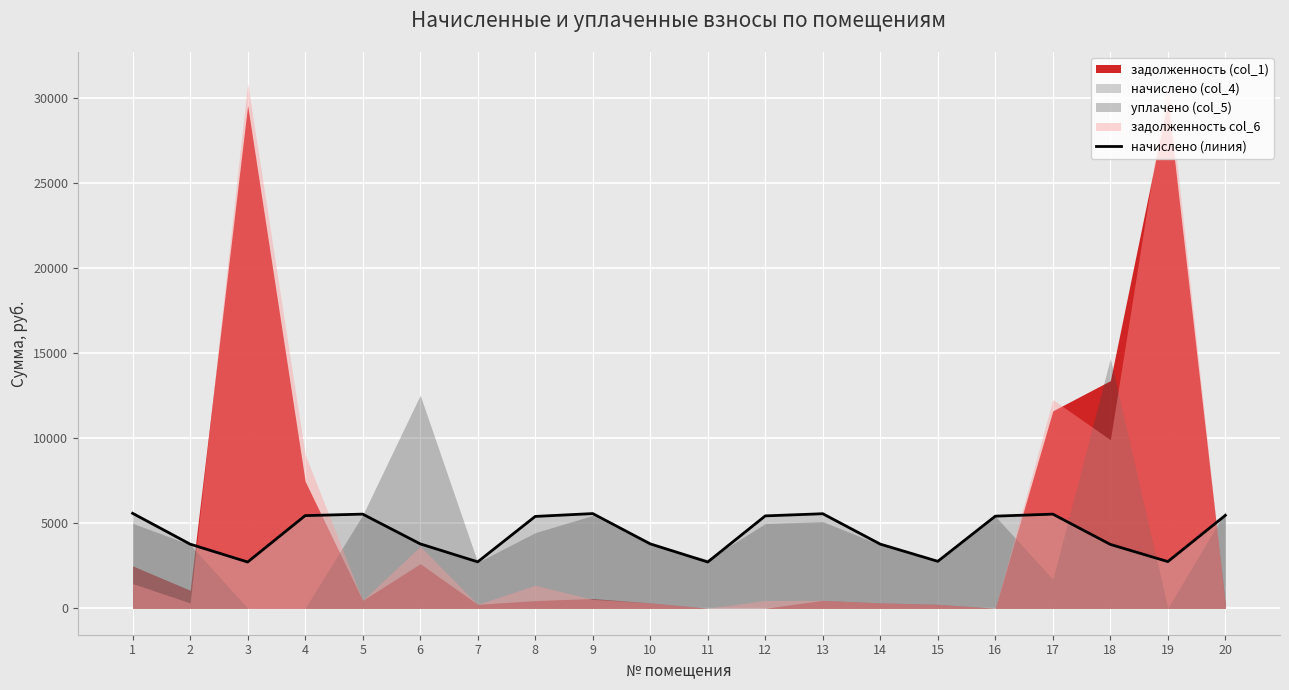

At which category does the chart reach its minimum across all series?

3